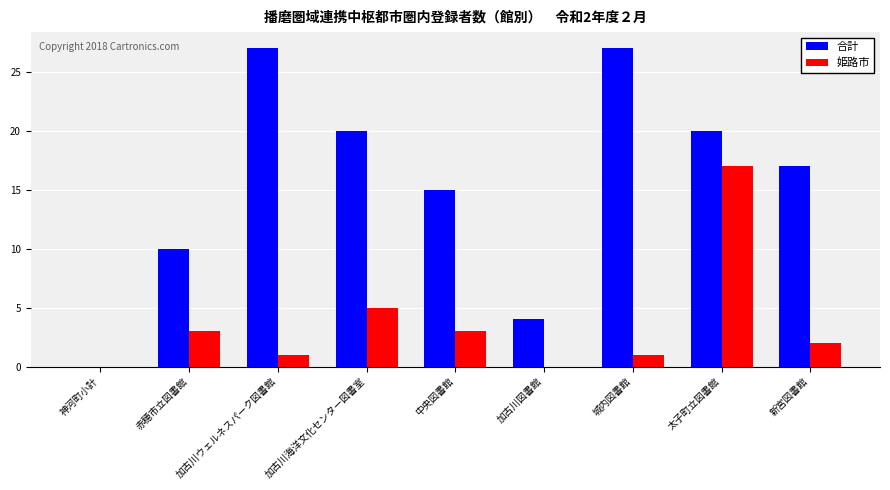

Which series has the largest total across all categories?

合計